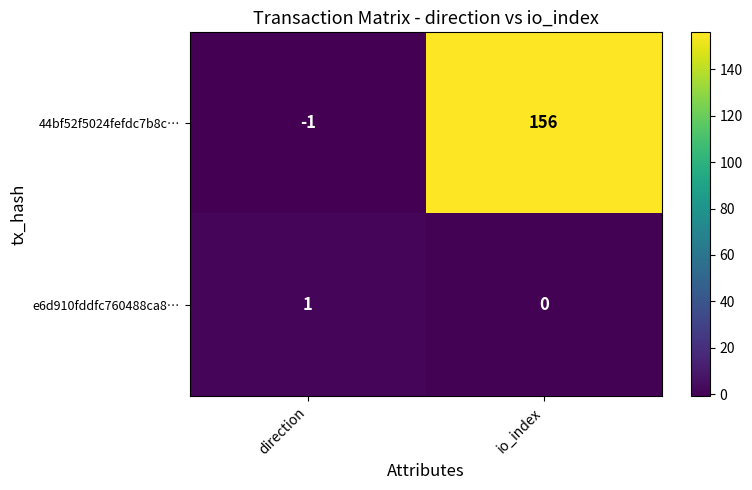

At which category does the chart reach its minimum across all series?

direction